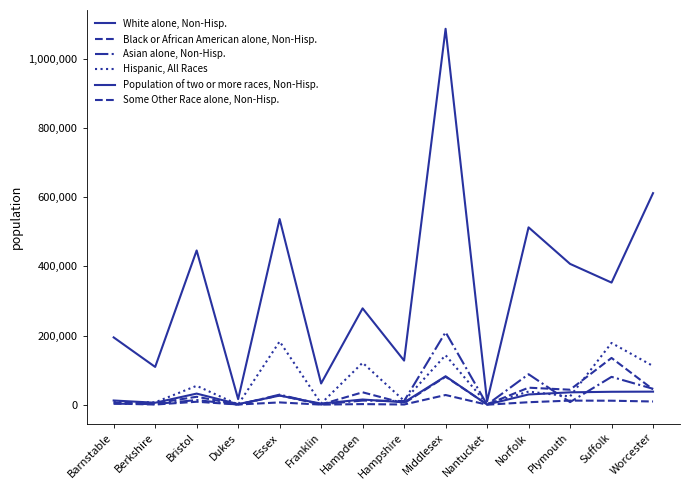

At which category does Asian alone, Non-Hisp. reach its first local valley?

Berkshire